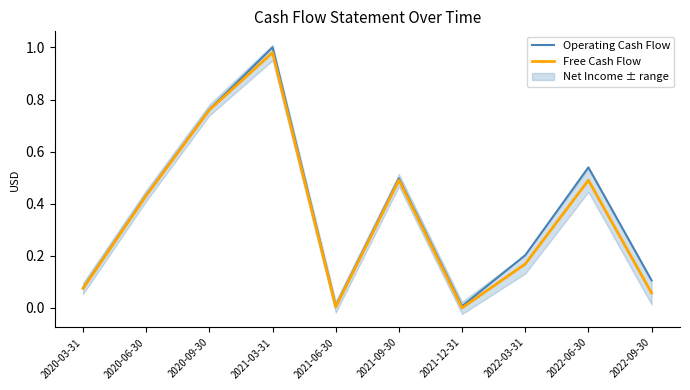

Rank the series at 2021-12-31 from lowest to highest value.

Free Cash Flow, Operating Cash Flow